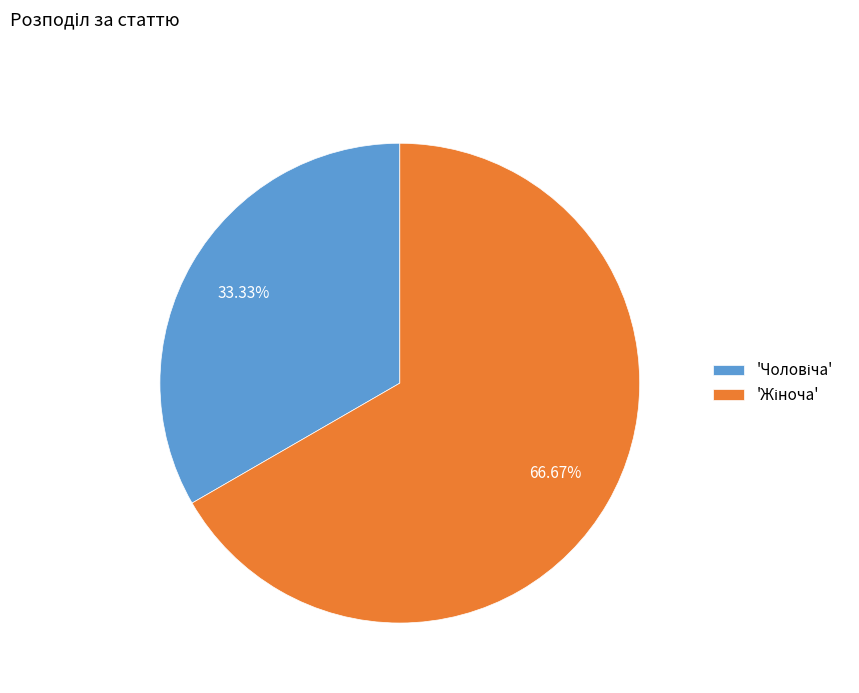

Does any single category account for the majority?

Yes